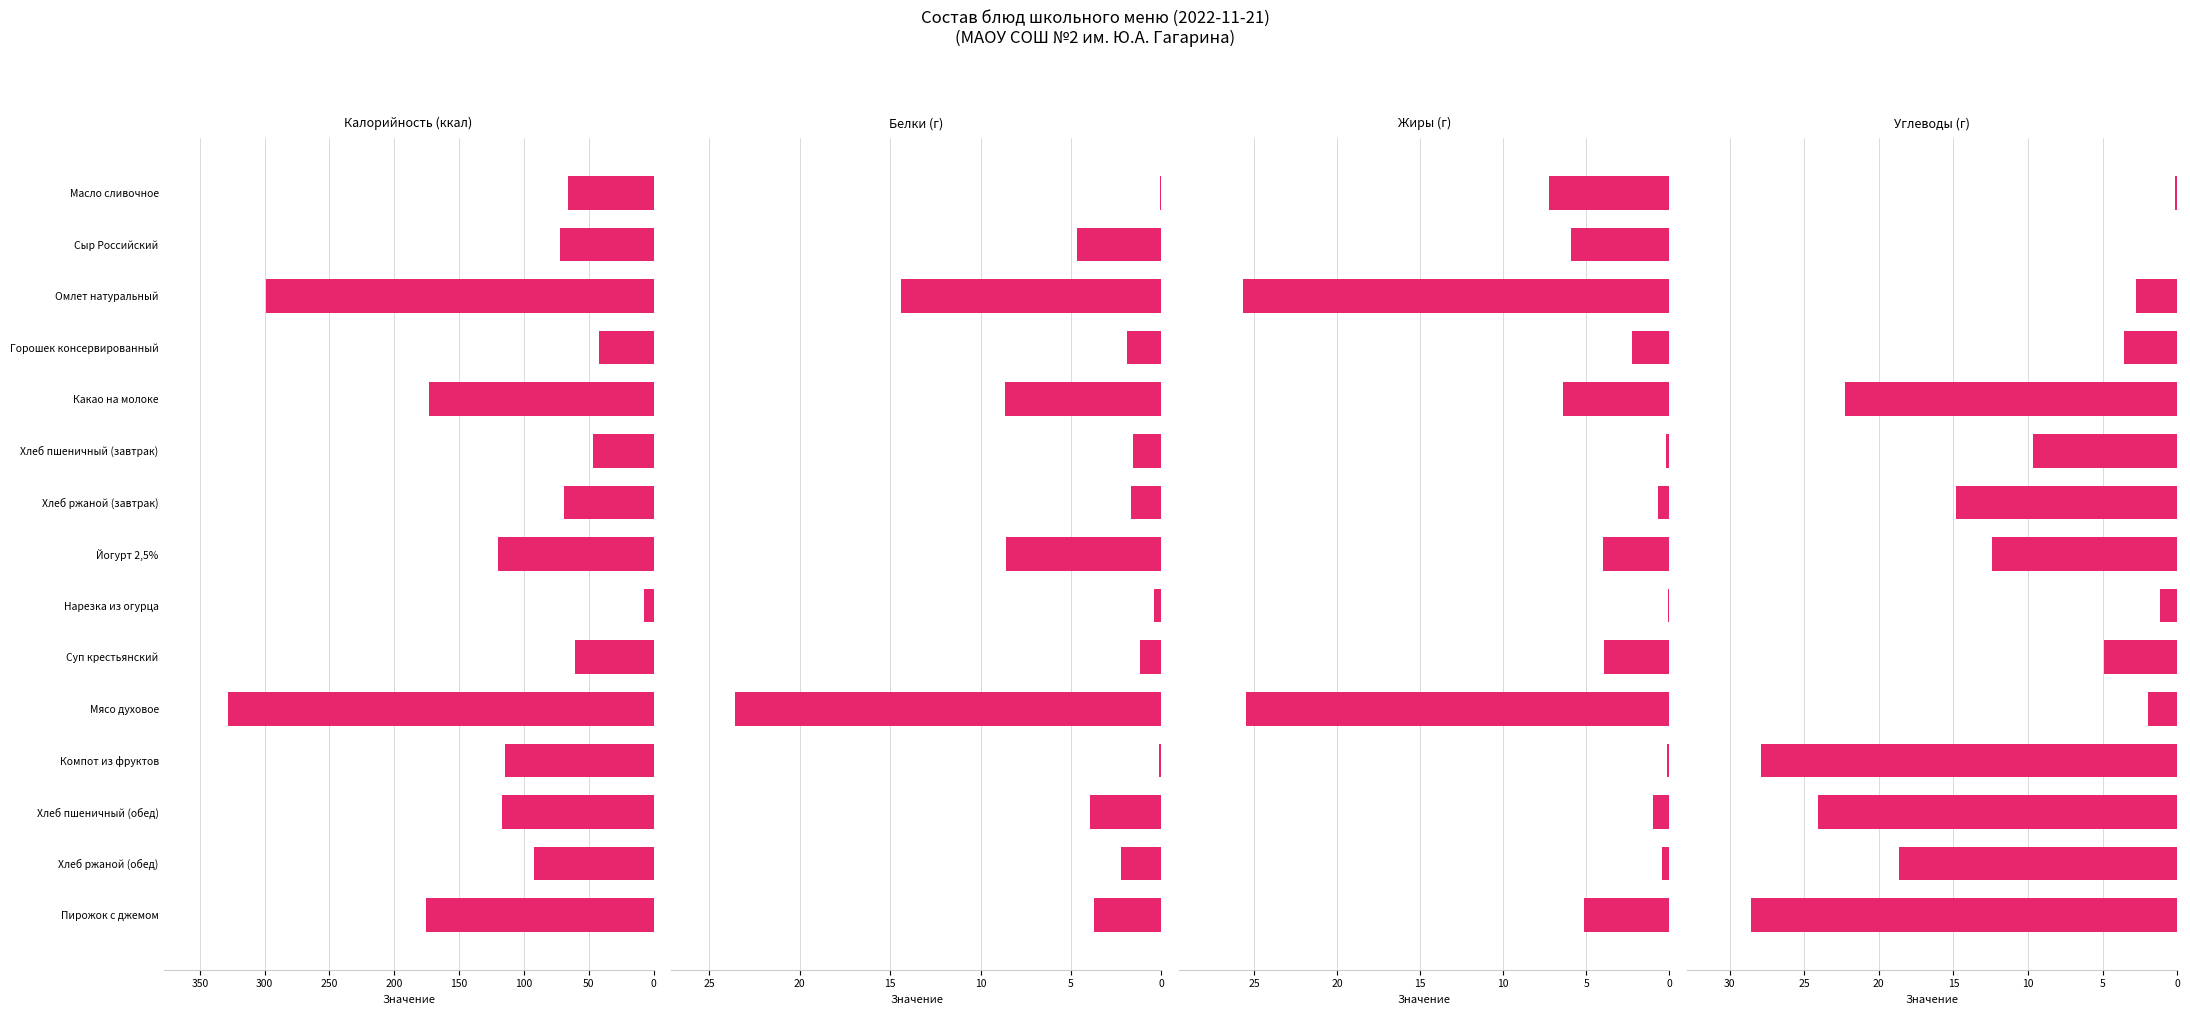

True or false: Калорийность has a value of -138.9 at Мясо духовое.

False